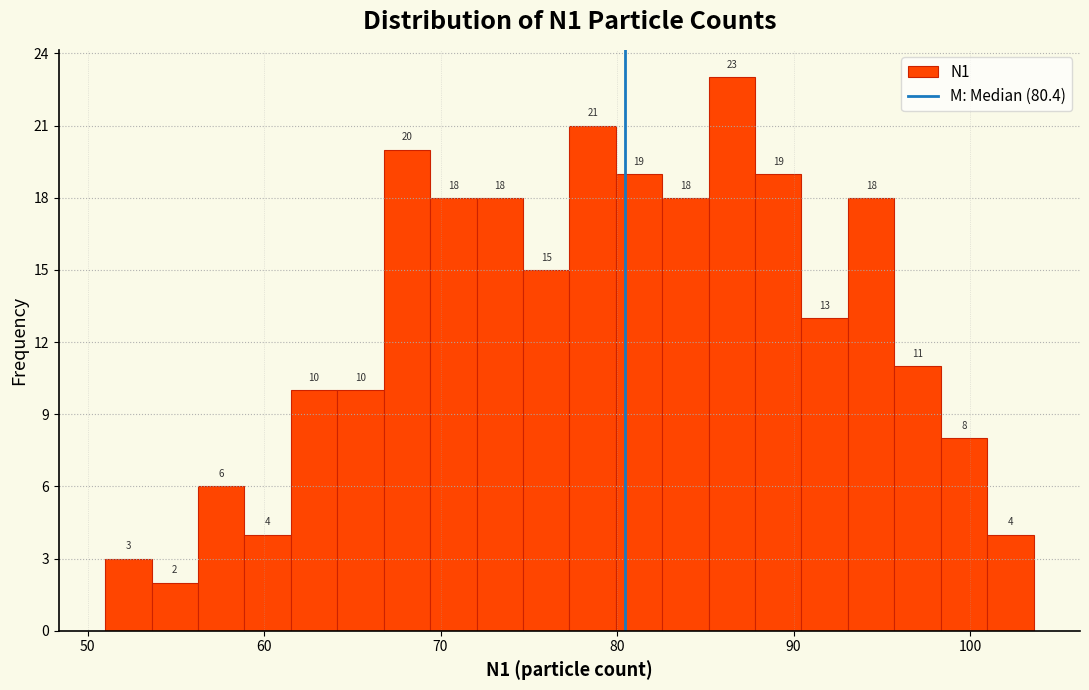

Read against the x-axis, roughly where is the centre of the tallest bar?

87